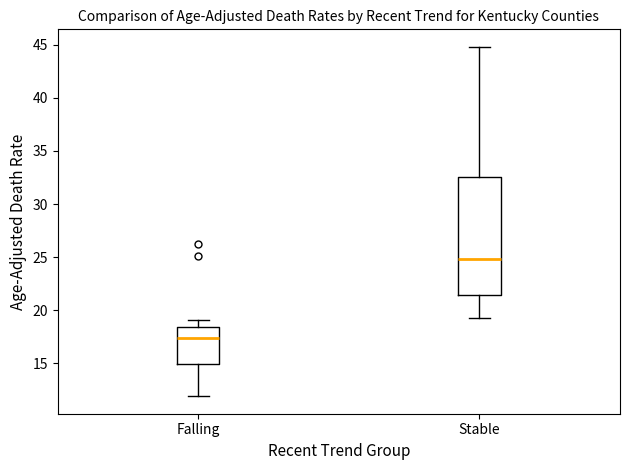

Reading left to right, transcribe this box plot: for each box, give where its median line is, the range the box spans, and where its two whiskers end, as read against the y-axis. The values are not printed on the chart, so give them approximately, as read against the axis.

Falling: median 17.5, box 15.0 to 18.5, whiskers 12.0 to 19.0
Stable: median 25.0, box 21.5 to 32.5, whiskers 19.5 to 45.0